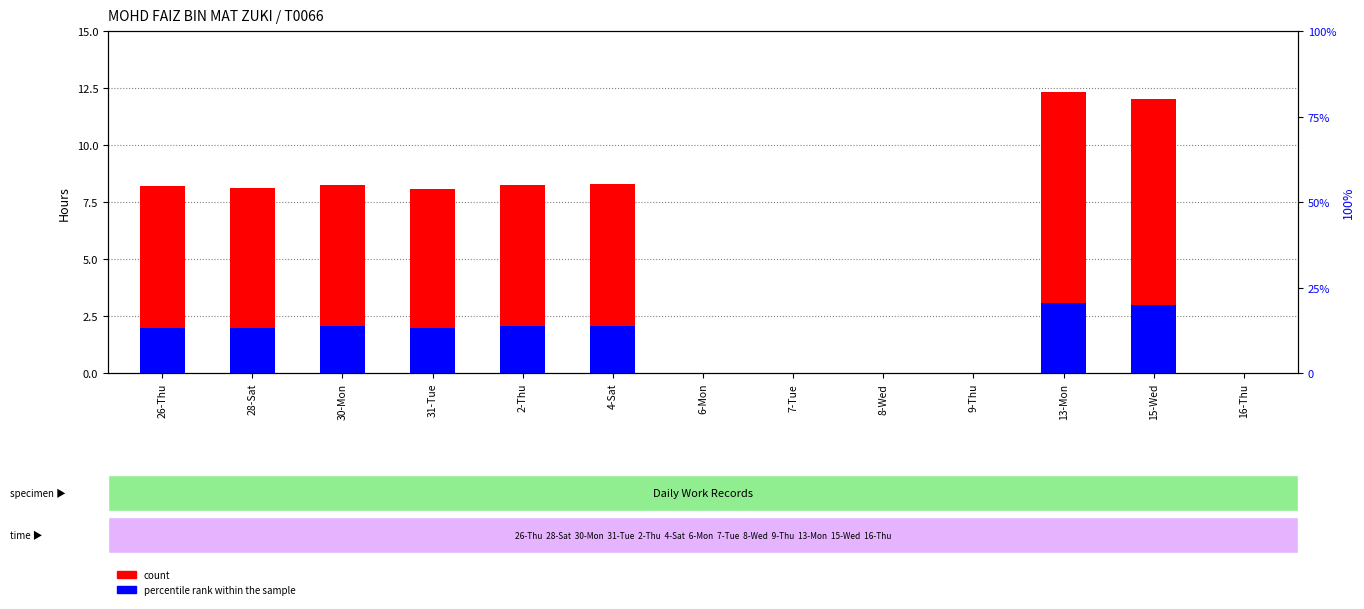

Reading left to right, transcribe all the data shown in this chart.

count: 8.2	8.1	8.2	8.1	8.3	8.3	0.0	0.0	0.0	0.0	12.3	12.0	0.0
percentile rank within the sample: 2.0	2.0	2.1	2.0	2.1	2.1	0.0	0.0	0.0	0.0	3.1	3.0	0.0